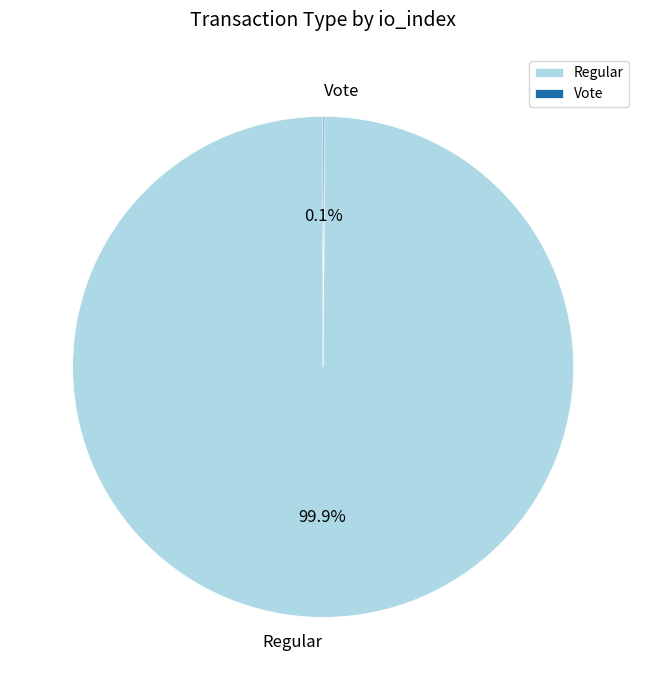

What is the majority slice?

Regular